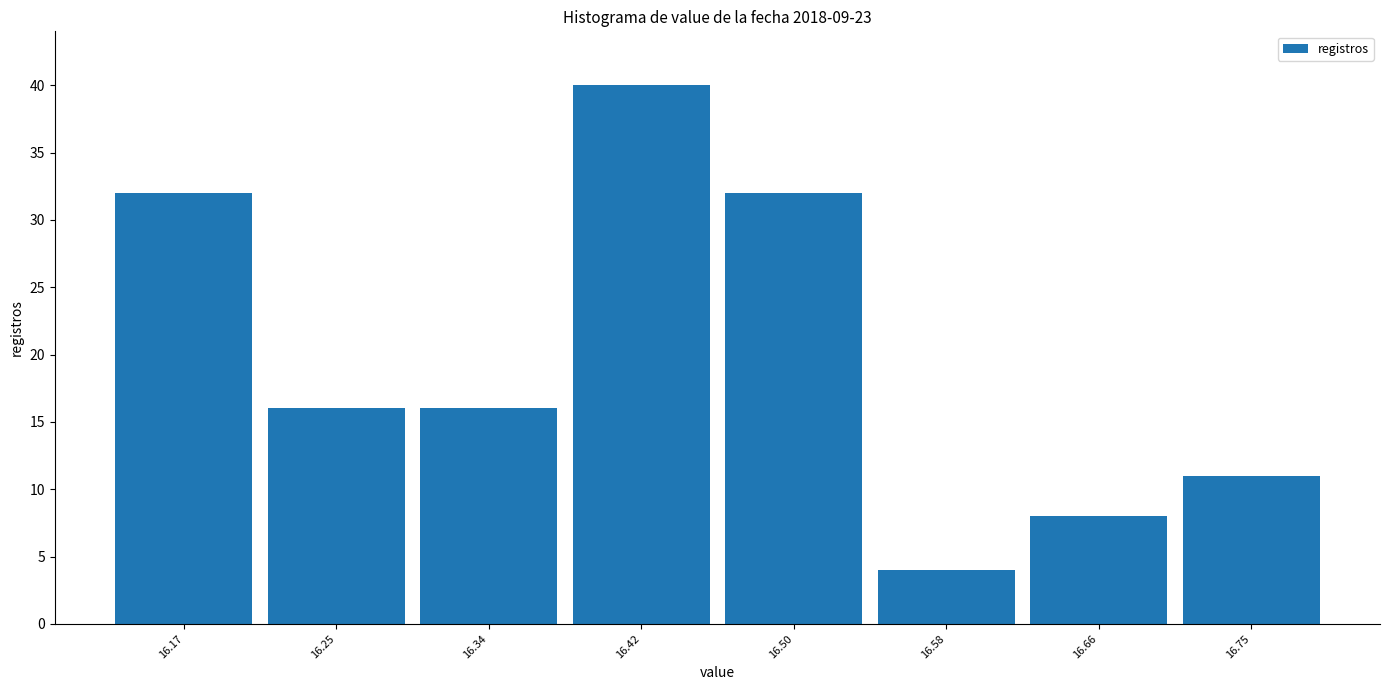

Reading left to right, what are all the values shown in this chart?

32	16	16	40	32	4	8	11